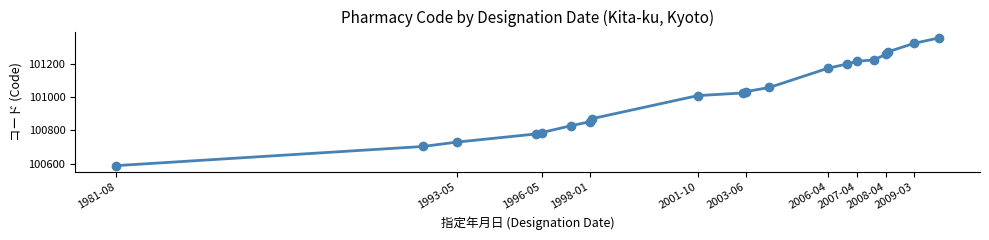

What is the value of the 9th point from the left?

101008